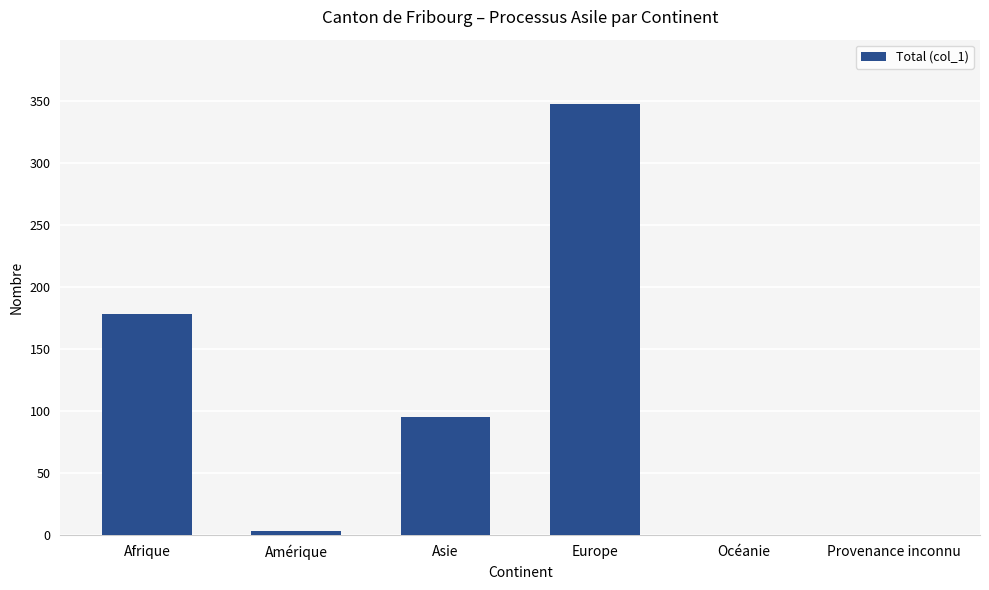

What is the maximum value shown in the chart?

347